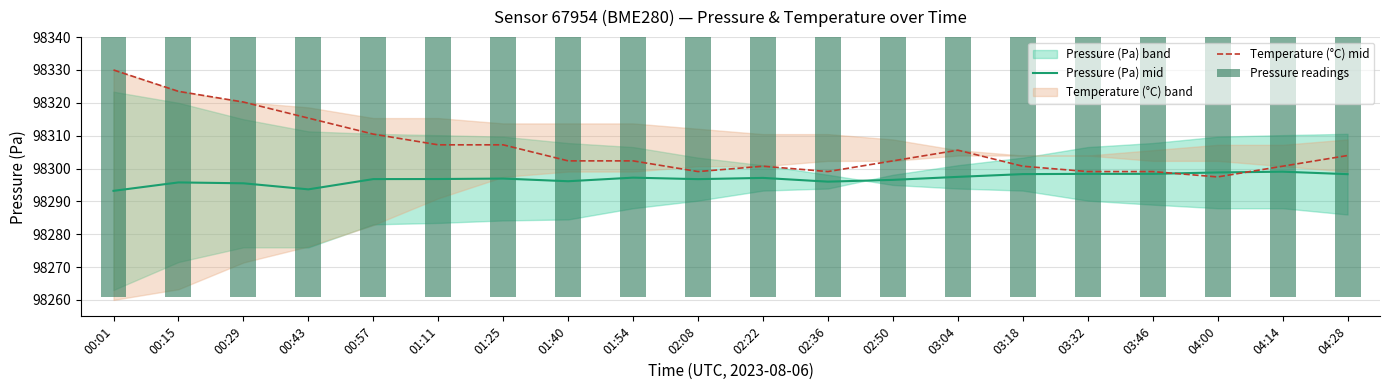

True or false: Pressure (Pa) mid has a value of 98296.1 at 01:40.

True